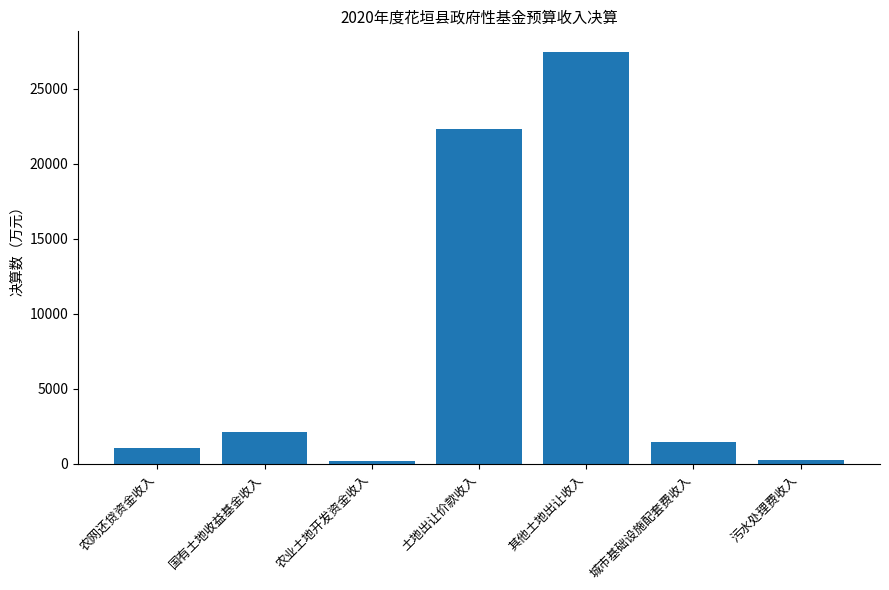

How many series are shown in this chart?

1